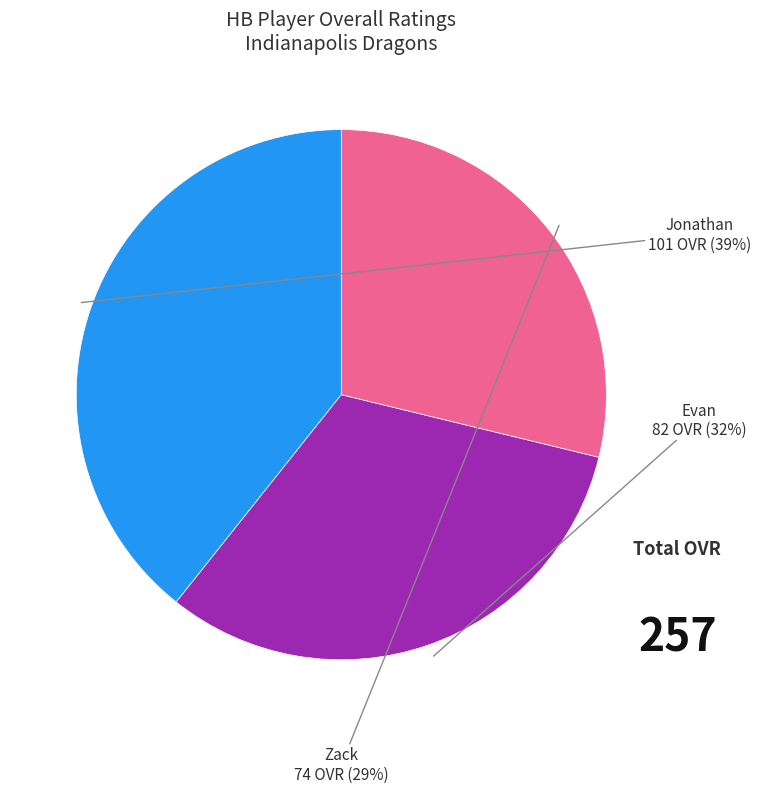

Which category has the biggest portion of the pie?

Jonathan